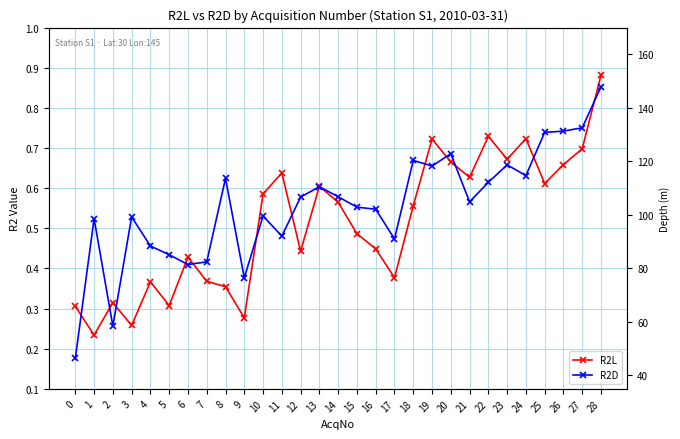

What is the difference between the highest and lowest values at 25?

0.1